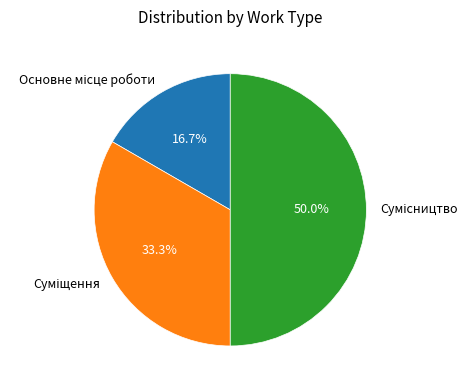

To the nearest percent, what is the difference between the Суміщення and Сумісництво slice percentages?

17%